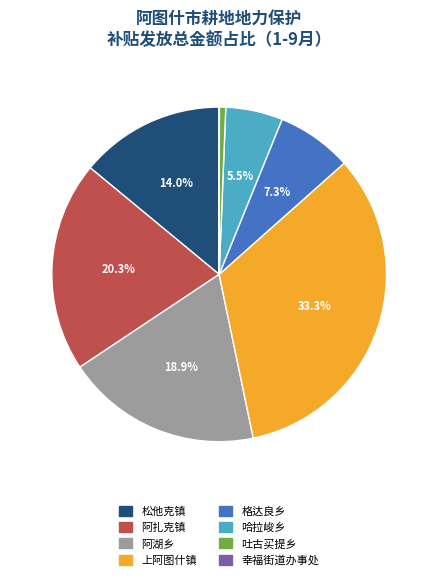

Is it true that 上阿图什镇 is 33% of the pie?

True